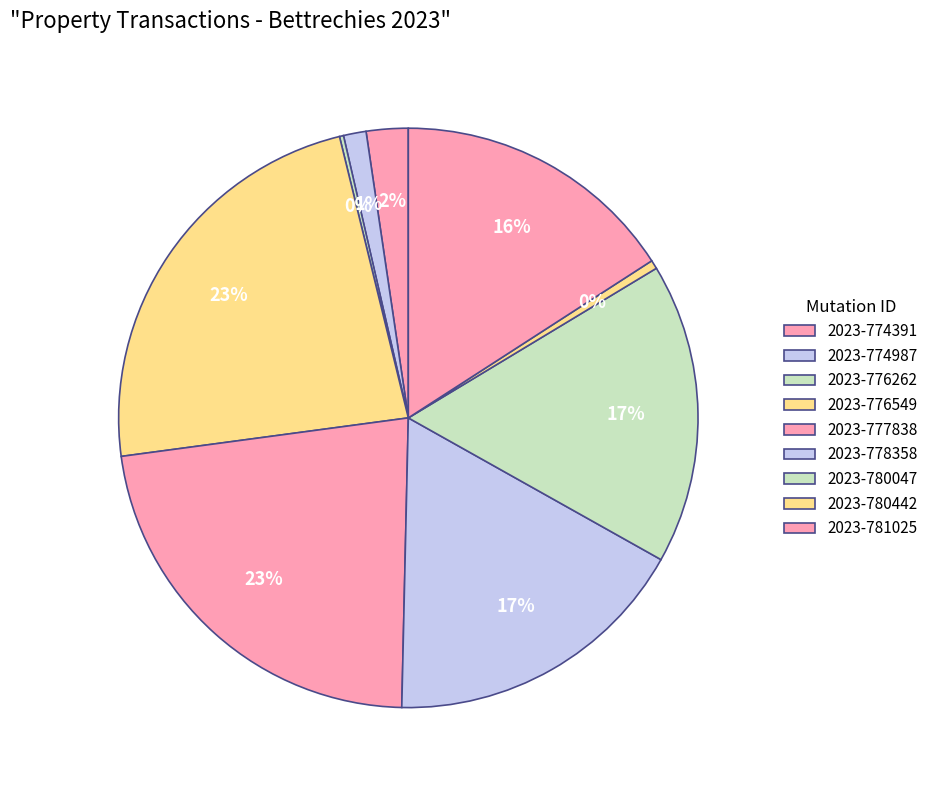

The 2023-776549 slice represents 23% of the pie. True or false?

True